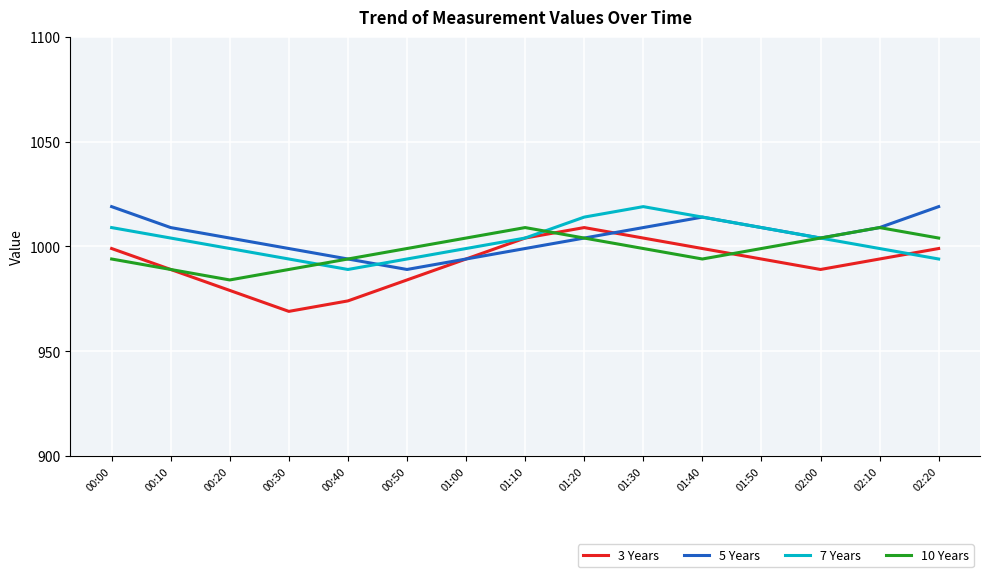

Which category has the lowest value across all series?

00:30